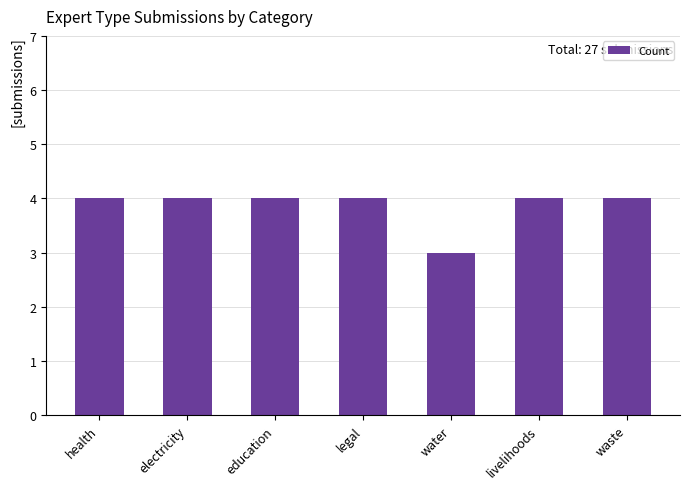

Reading left to right, transcribe all the data shown in this chart.

4	4	4	4	3	4	4